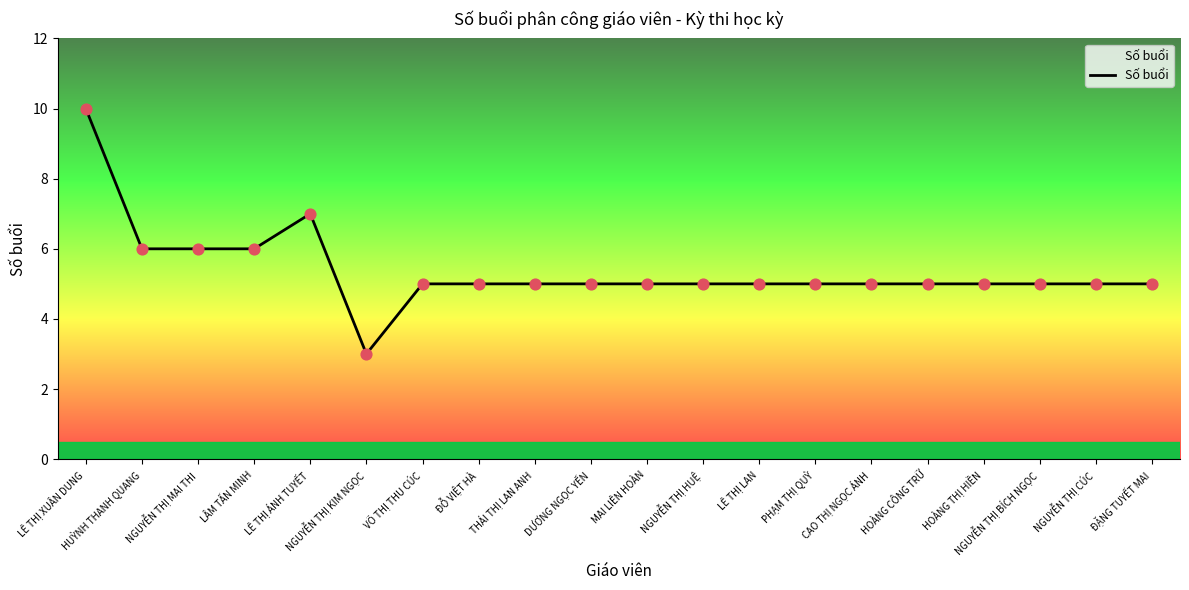

Which has a higher value, HUỲNH THANH QUANG or PHẠM THỊ QUỲ?

HUỲNH THANH QUANG